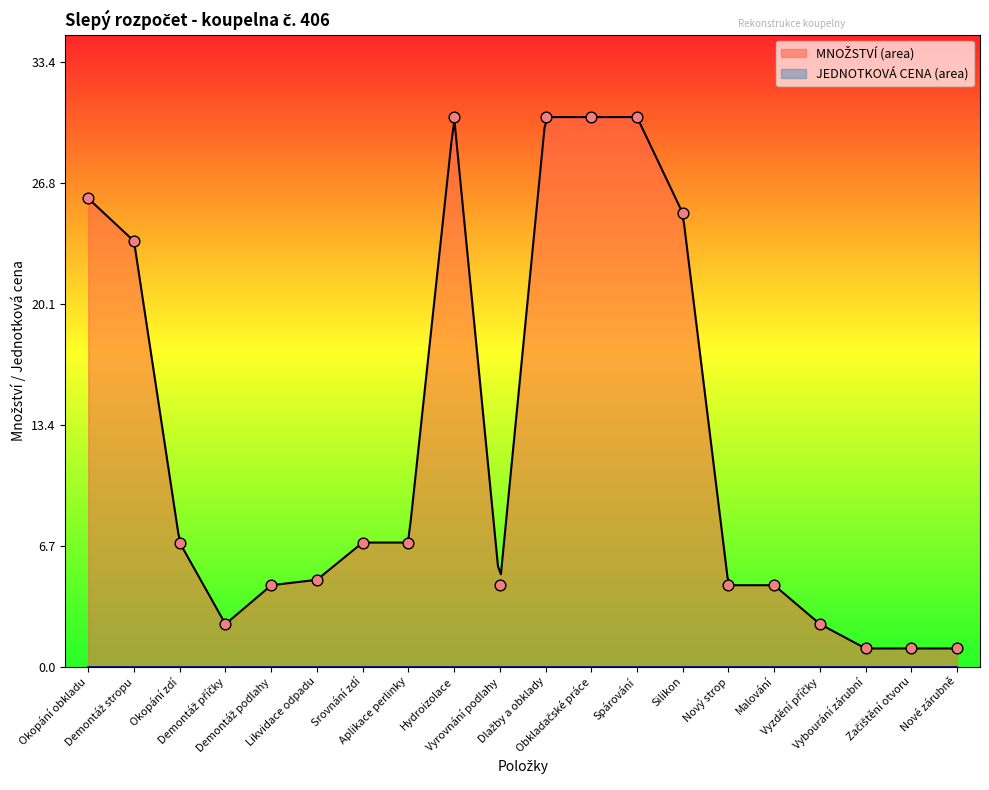

What is the change in value from Aplikace perlinky to Nový strop?

-2.4